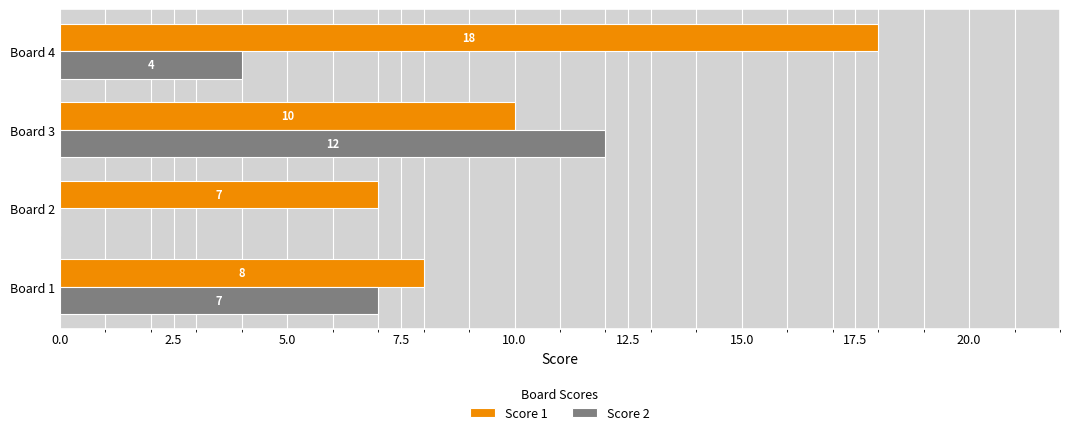

Is the value of Score 1 at Board 1 greater than the value of Score 2 at Board 3?

No